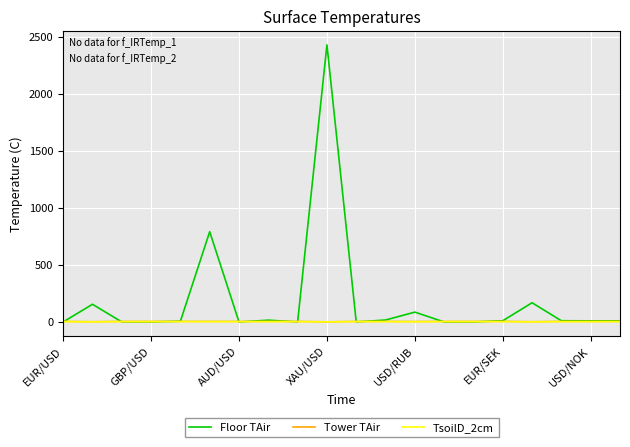

What is the maximum value shown in the chart?

2430.1